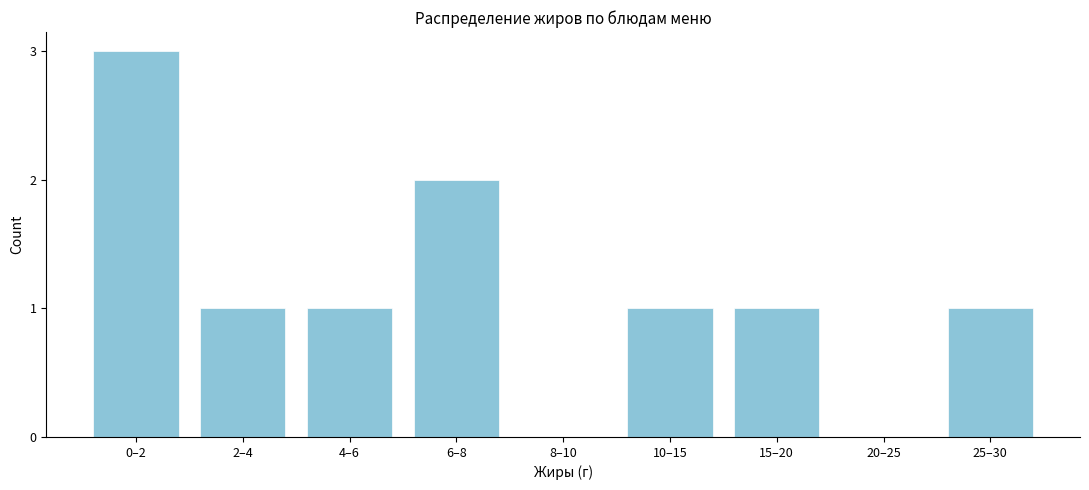

Reading right to left, list all the values displayed in this chart.

25–30=1	20–25=0	15–20=1	10–15=1	8–10=0	6–8=2	4–6=1	2–4=1	0–2=3